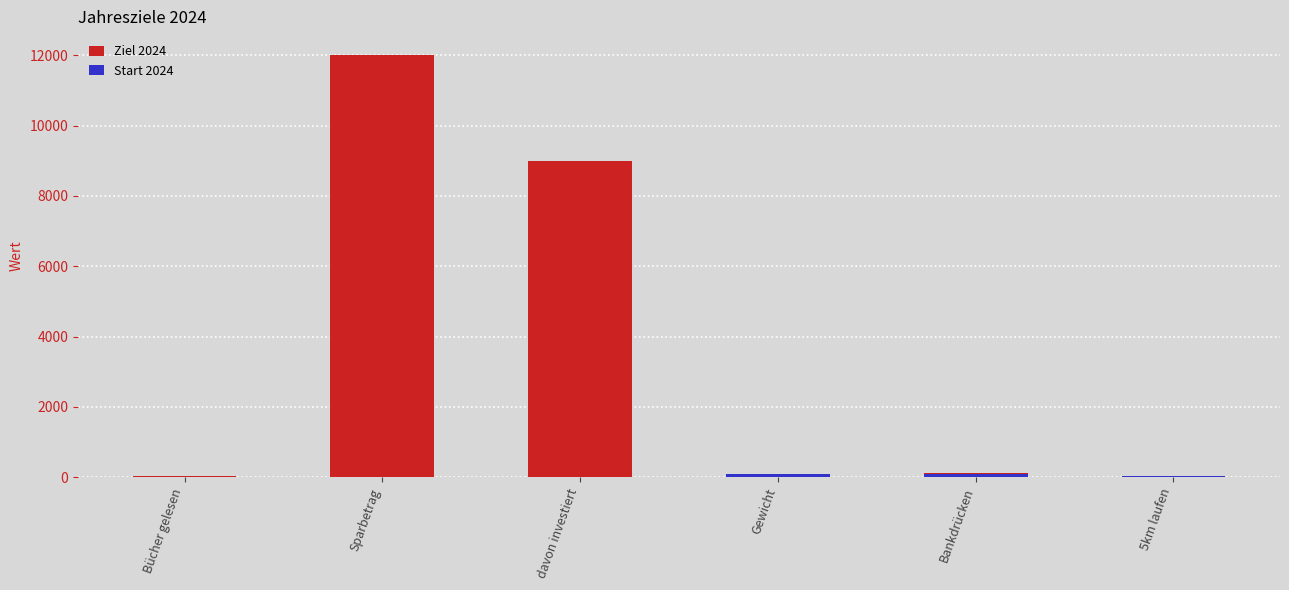

Between Sparbetrag and Bankdrücken, which series saw the biggest shift?

Ziel 2024